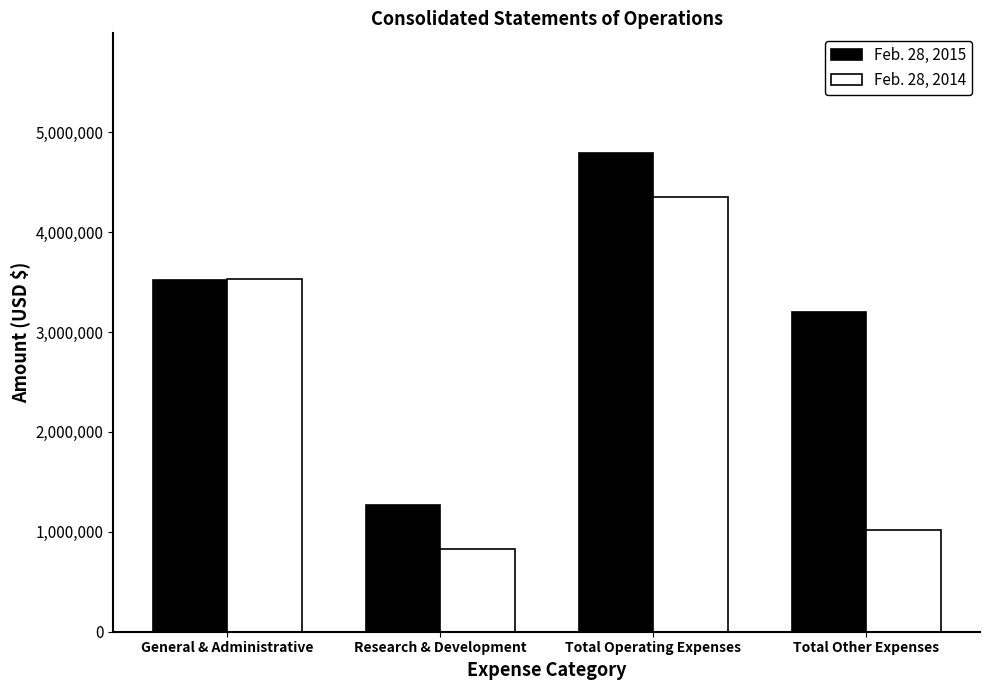

Is it true that Feb. 28, 2014 equals 266927 at Total Other Expenses?

False